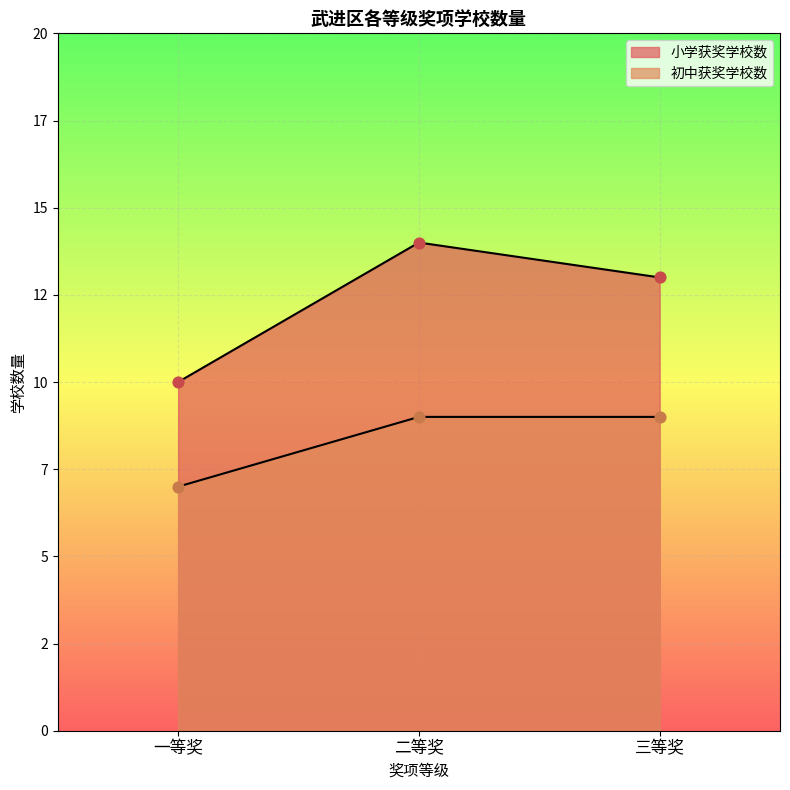

What are all the series names shown in the legend?

小学获奖学校数, 初中获奖学校数